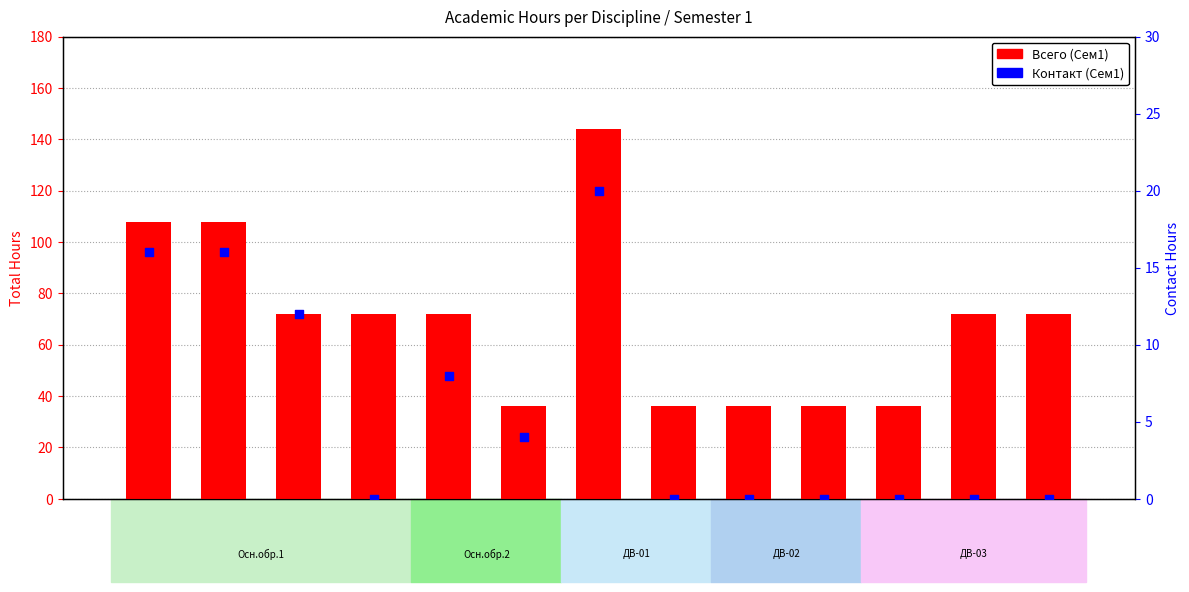

What are all the series names shown in the legend?

Всего (Сем1), Контакт (Сем1)